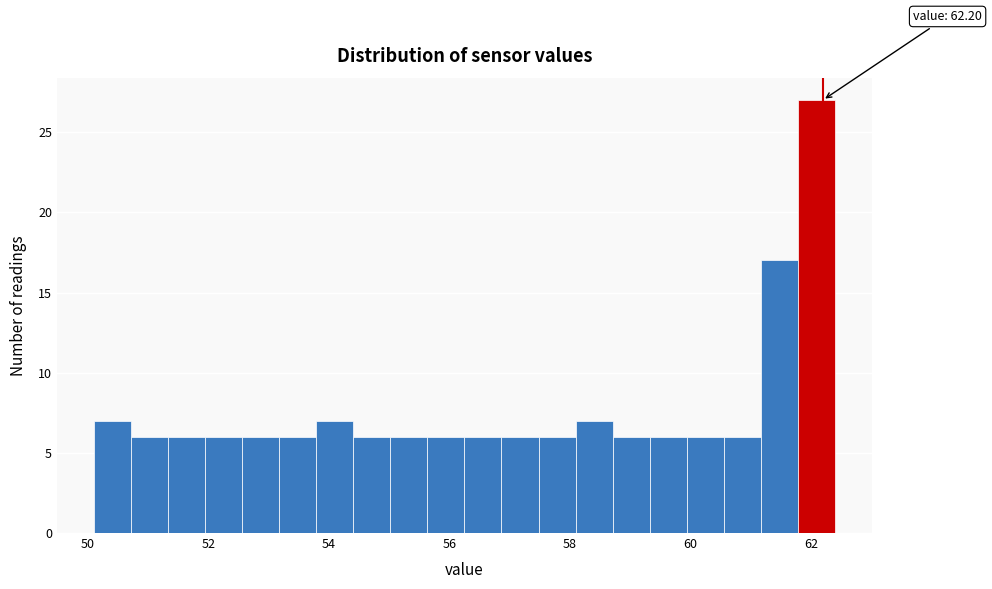

Around what value on the x-axis is the tallest bar? Give the approximate position of its centre, as read against the axis.

62.0